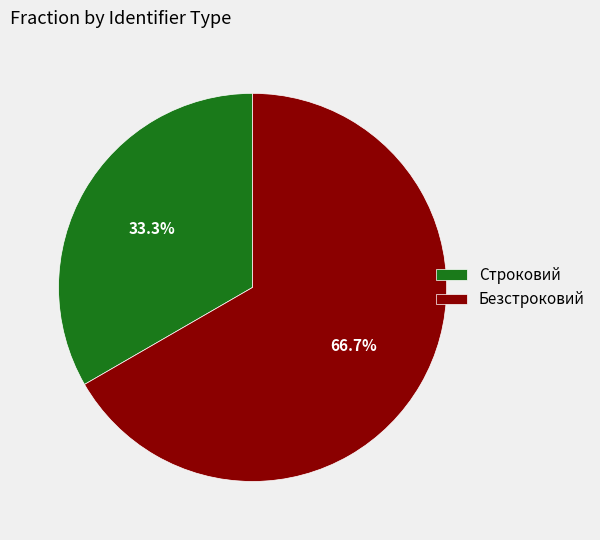

The Строковий slice represents 44% of the pie. True or false?

False